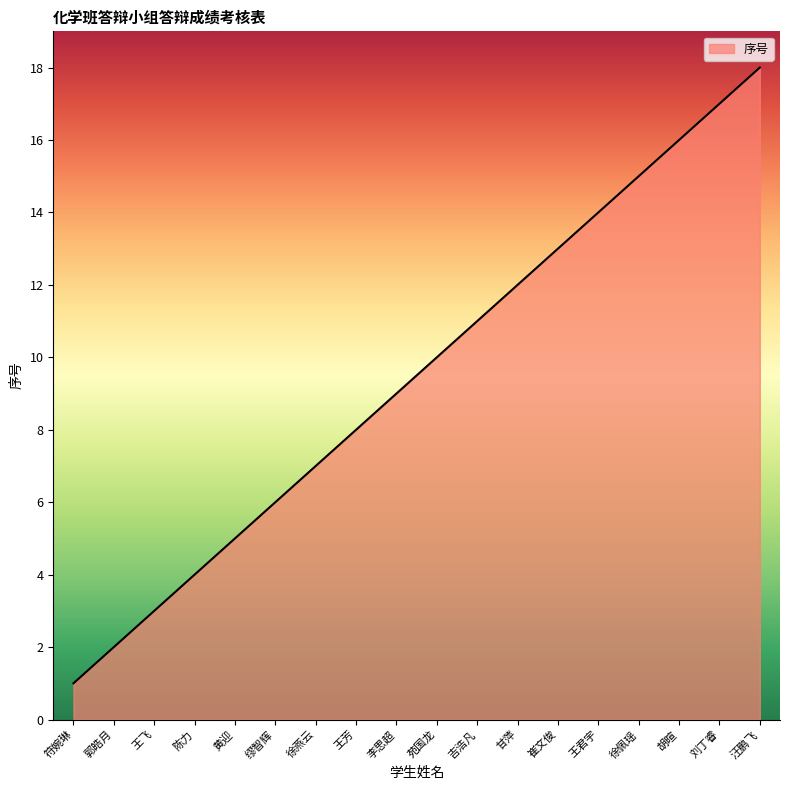

Approximately how many times larger is the value at 缪智辉 compared to 王君宇?

0.4